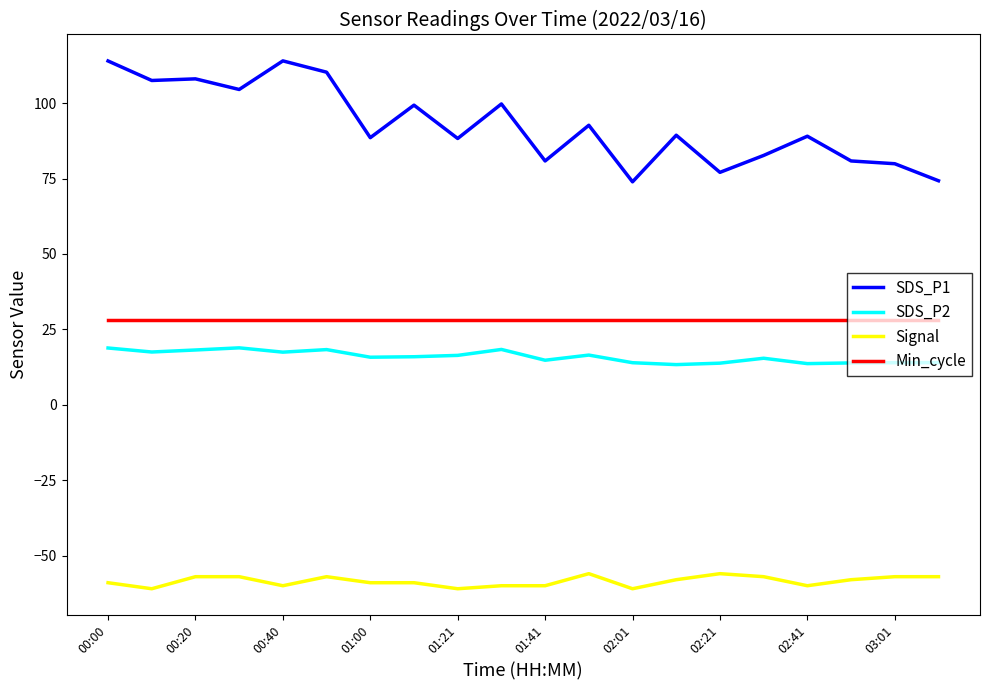

What is the minimum value shown in the chart?

-61.0